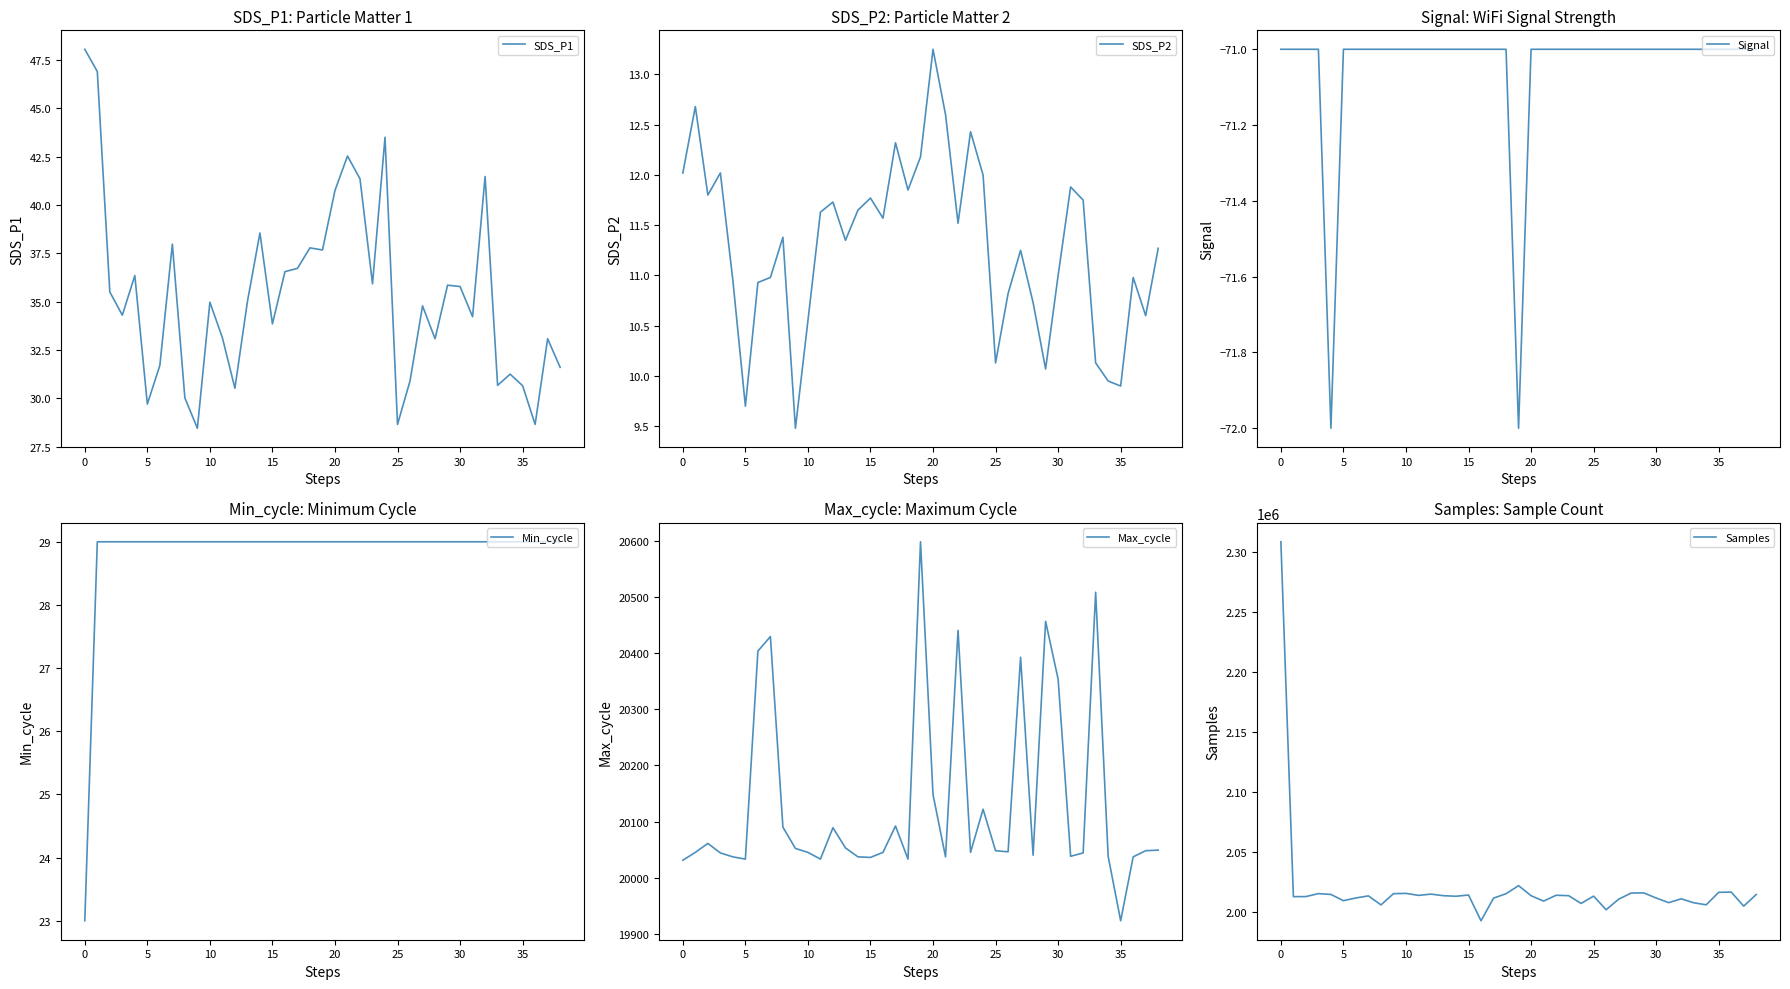

What is the difference between the Max_cycle values at 30 and 10?

309